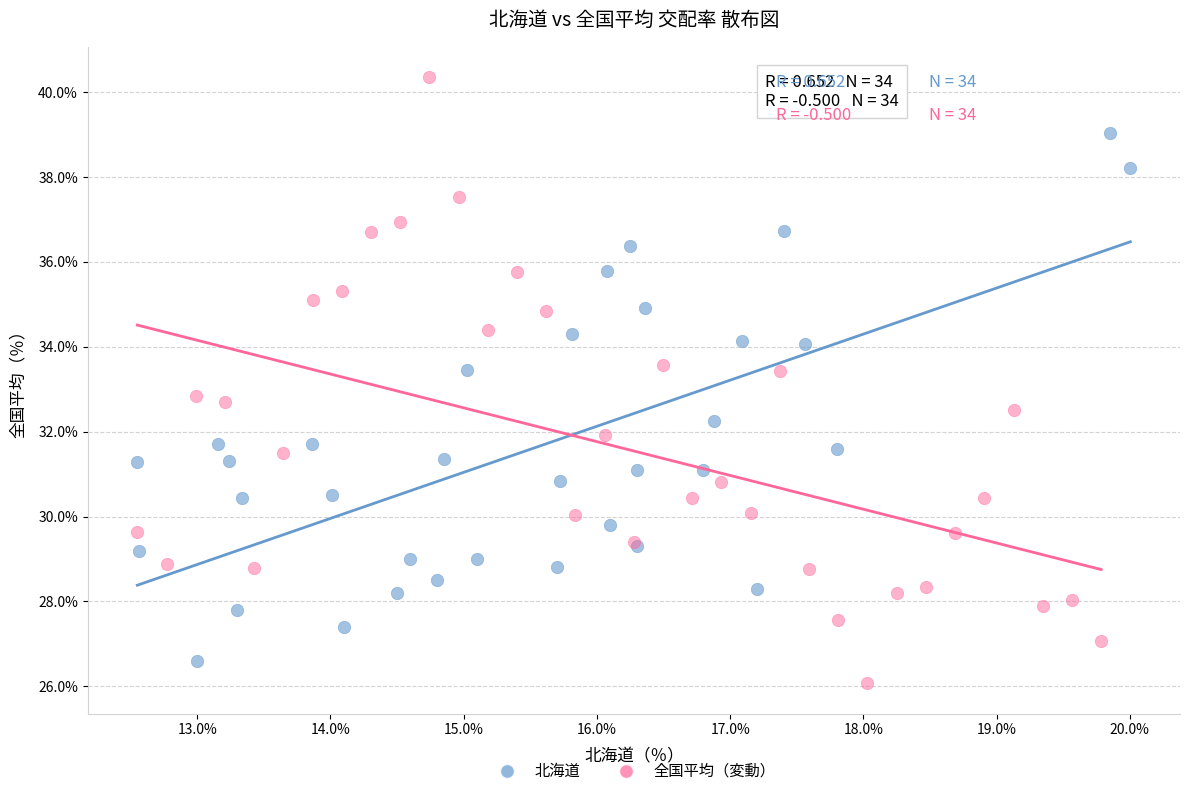

Which series reaches the maximum Y coordinate?

全国平均（変動）